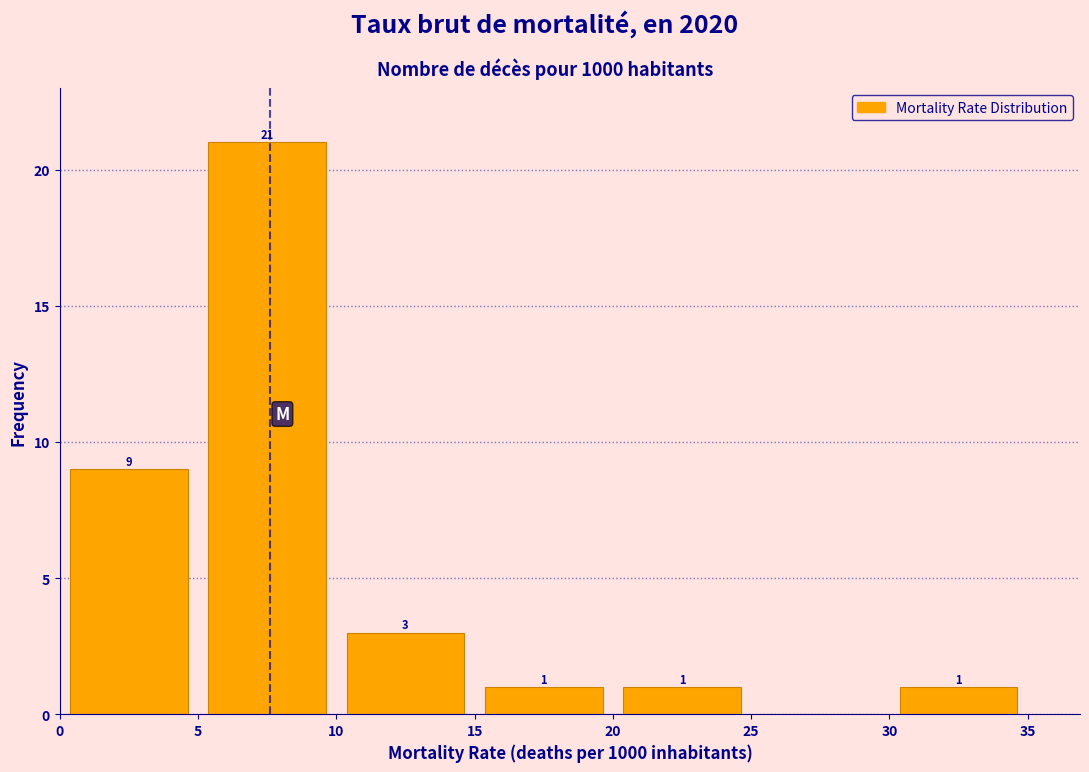

Over which range of the x-axis is the bar tallest?

5 to 10